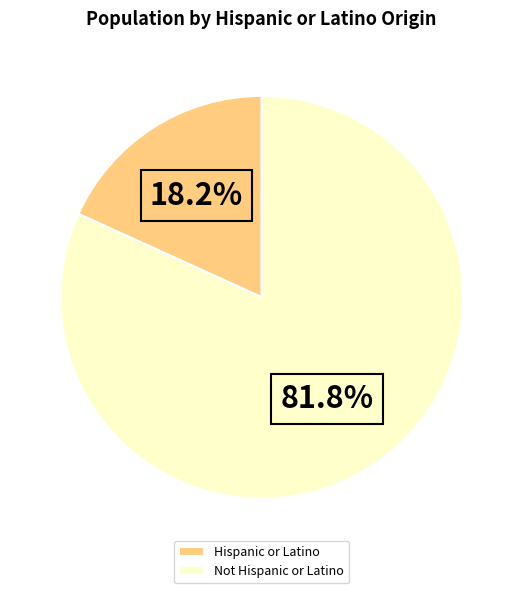

What is the largest slice in the pie chart?

Not Hispanic or Latino